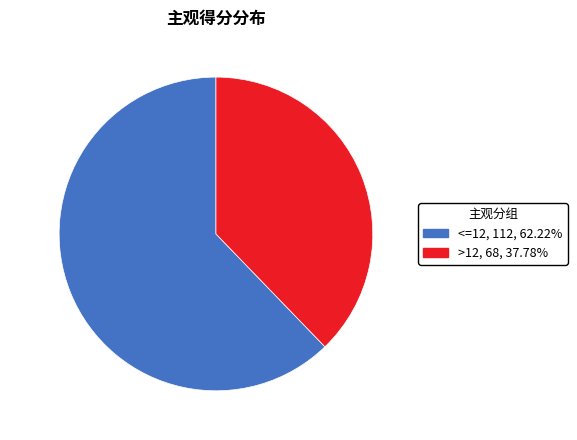

What is the majority slice?

<=12